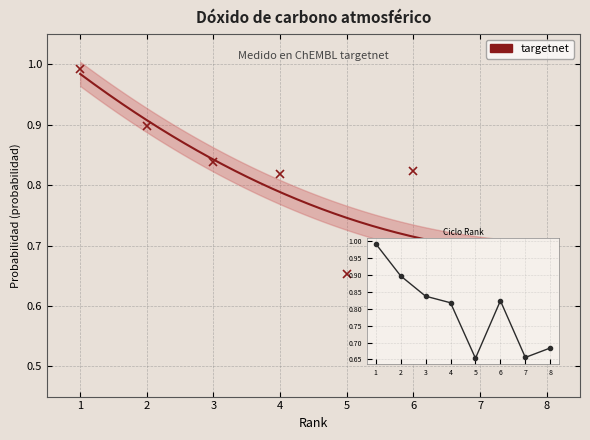

What is the sum of all targetnet values?

6.4